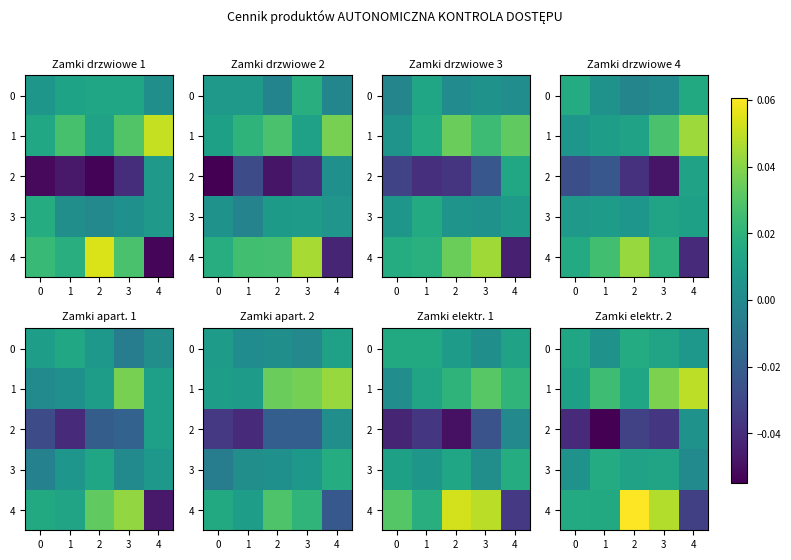

Which has a higher value, 3 or 1?

1